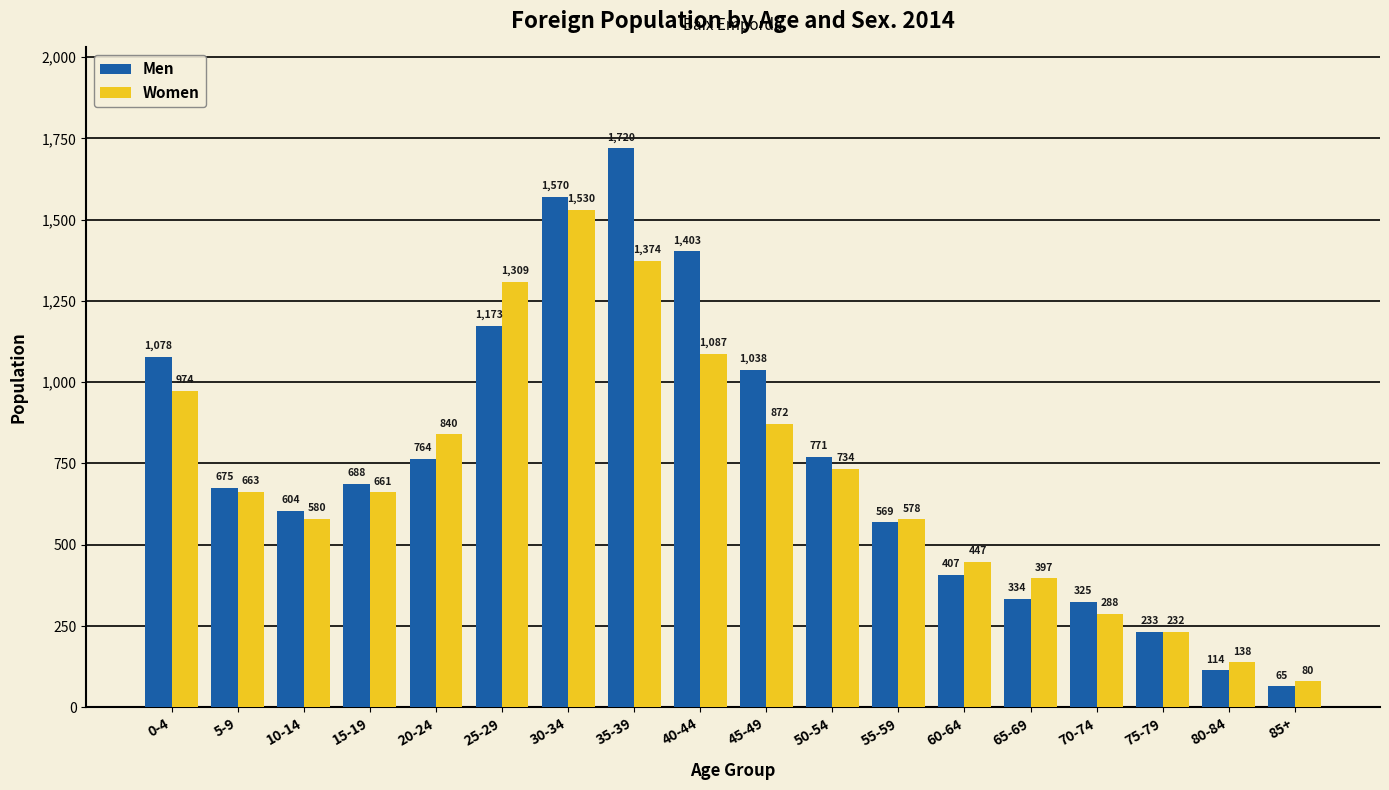

What is the lowest value of the Men series?

65